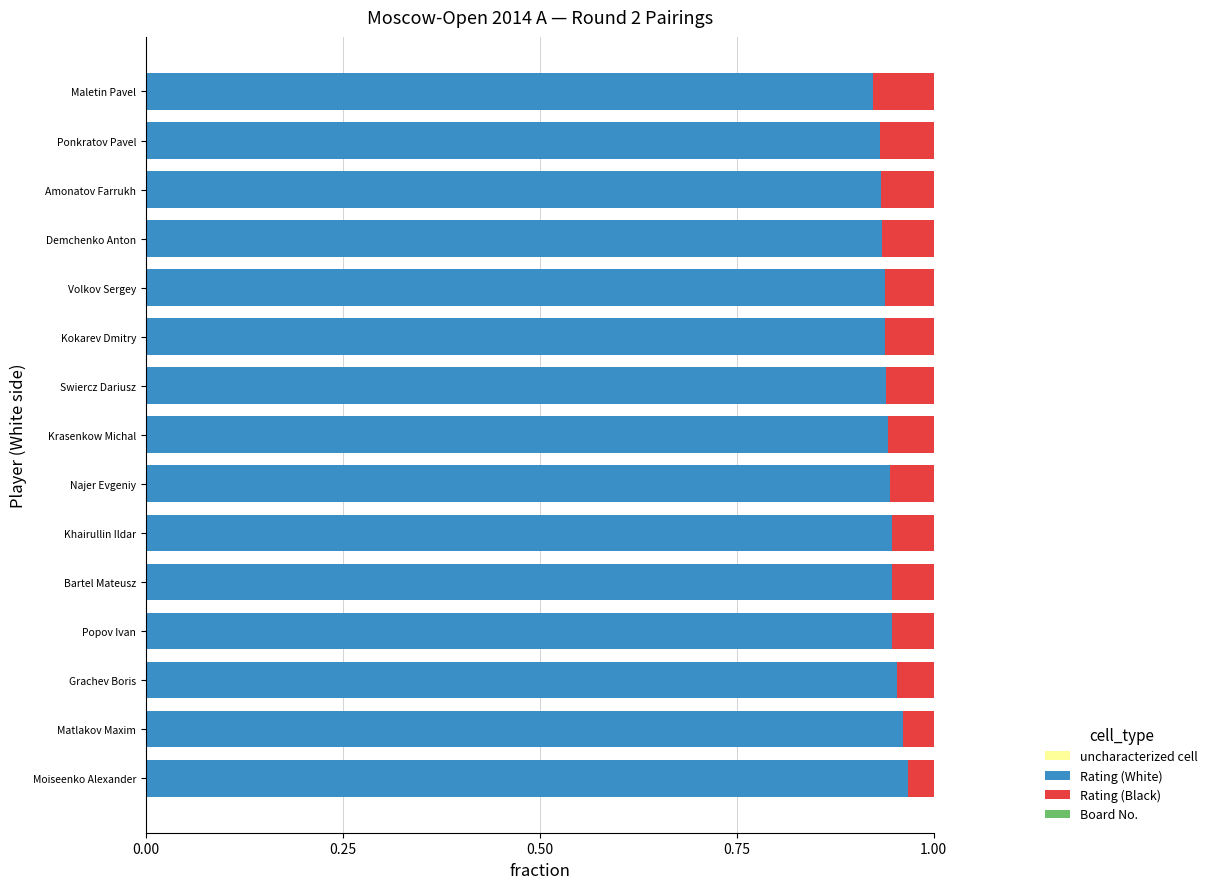

Is the value of uncharacterized cell at 0.00 greater than the value of Rating (Black) at 11?

Yes